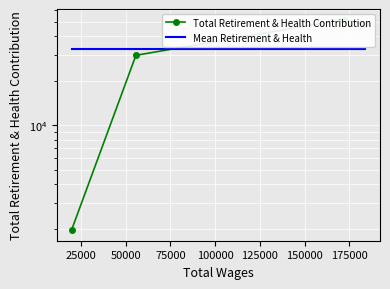

Is it true that Total Retirement & Health Contribution equals 3021.3 at 0?

False